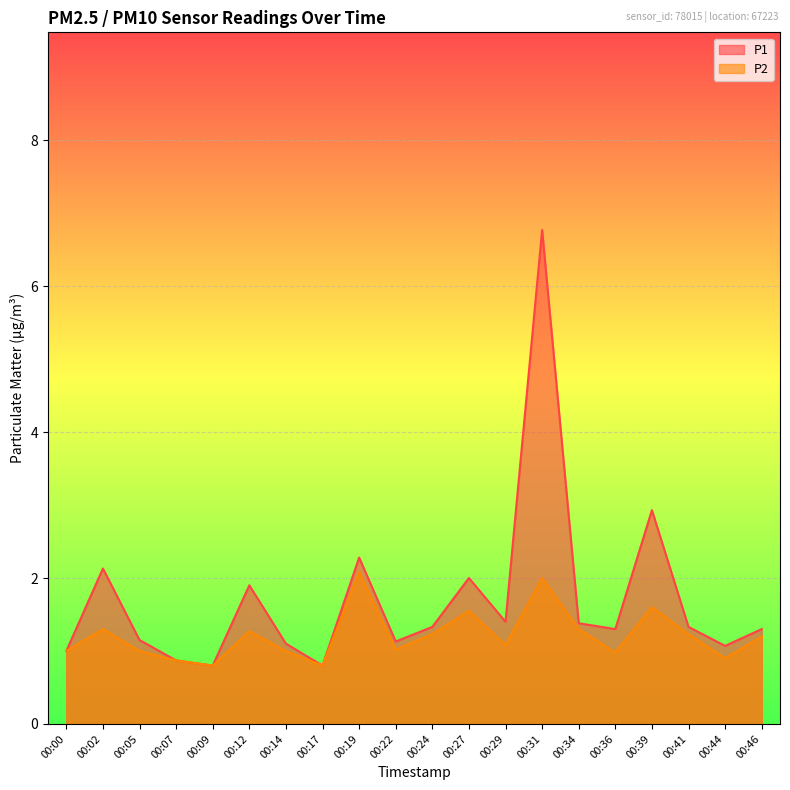

What are all the series names shown in the legend?

P1, P2